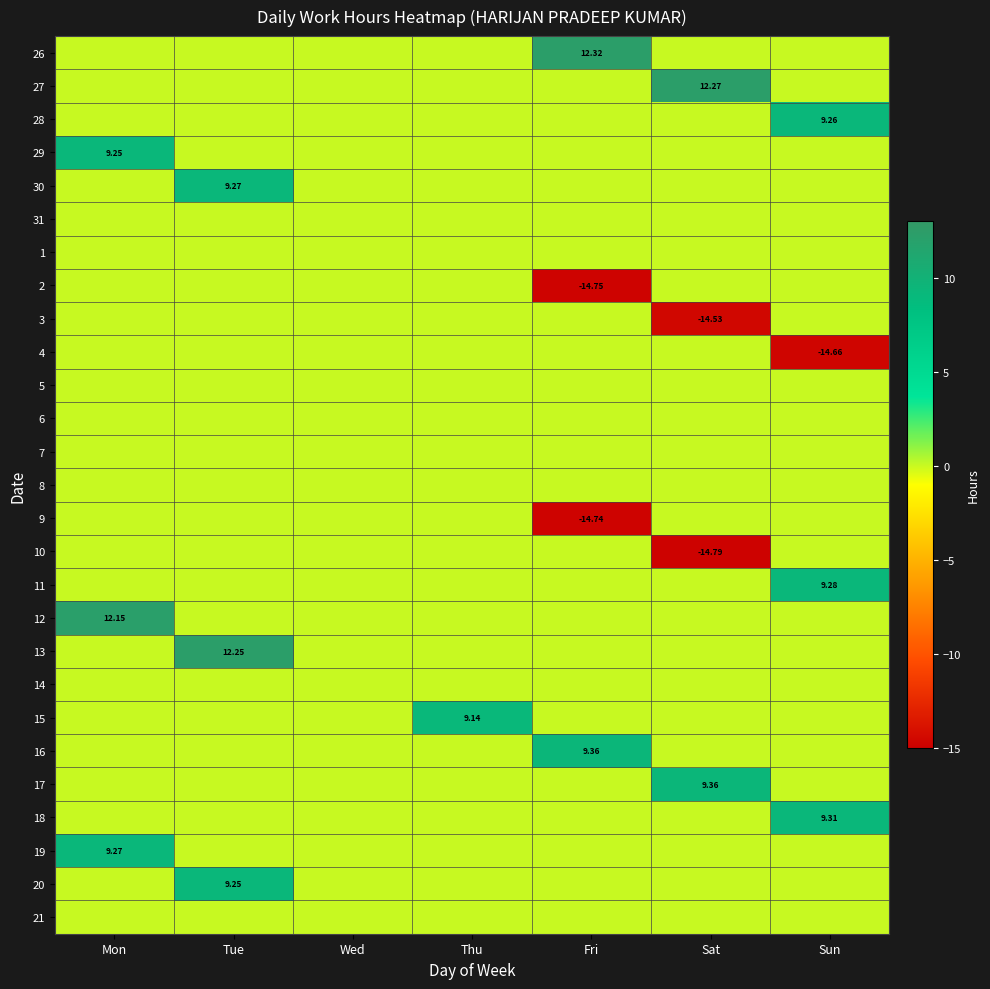

Is it true that 2 equals 5.0 at Thu?

False